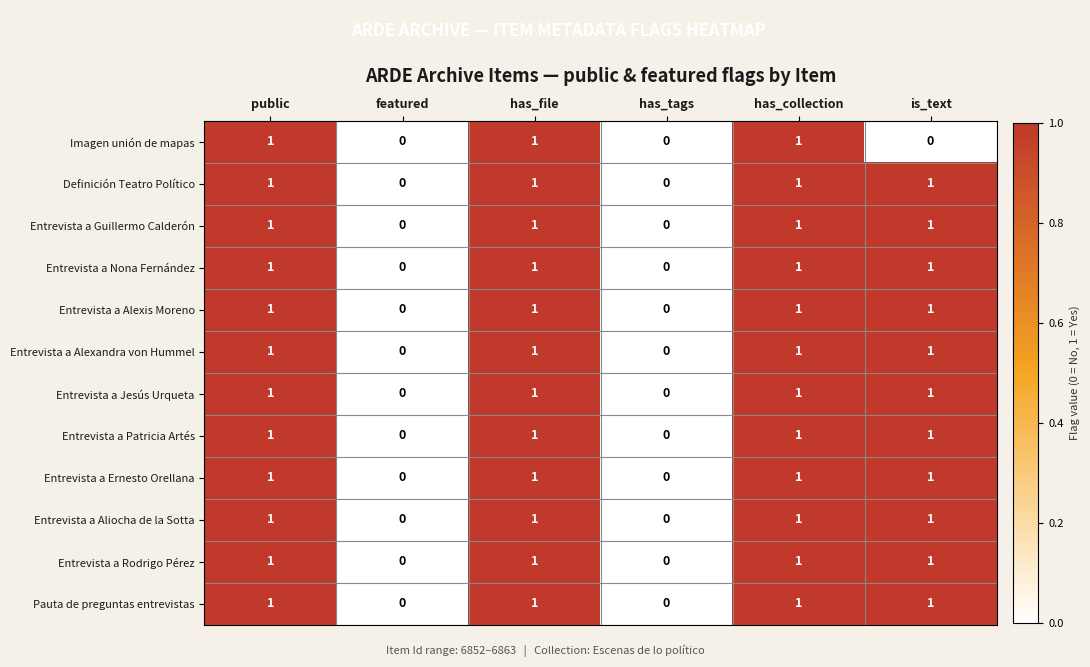

True or false: Entrevista a Aliocha de la Sotta has a value of 0 at has_tags.

True